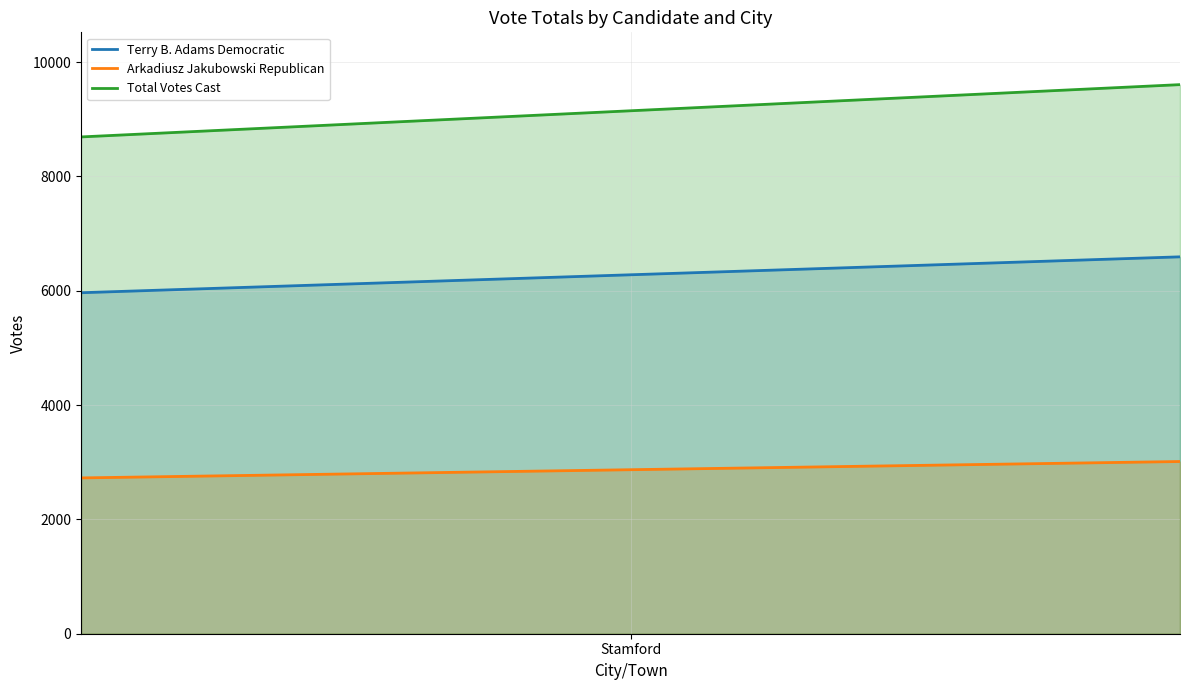

Which series has the widest spread of values?

Total Votes Cast